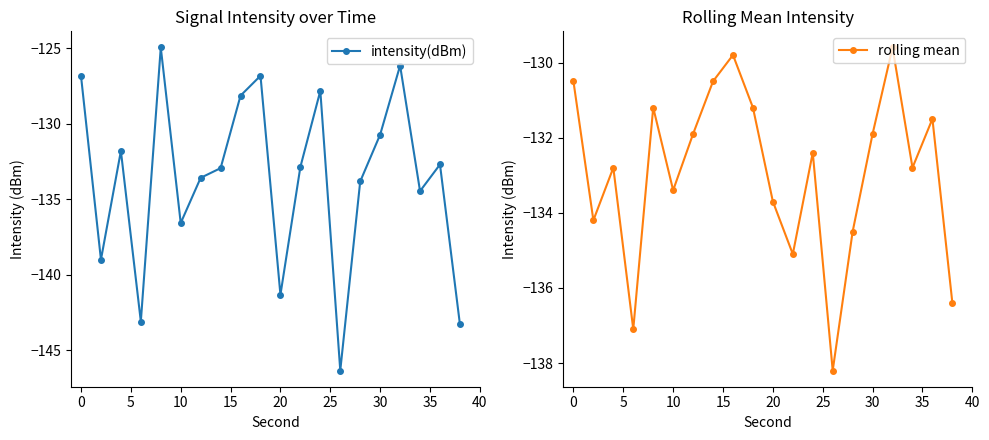

Reading right to left, transcribe all the data shown in this chart.

intensity(dBm): -143.3	-132.7	-134.5	-126.2	-130.7	-133.8	-146.4	-127.8	-132.9	-141.3	-126.8	-128.1	-132.9	-133.6	-136.6	-125.0	-143.1	-131.8	-139.0	-126.8
rolling mean: -136.4	-131.5	-132.8	-129.6	-131.9	-134.5	-138.2	-132.4	-135.1	-133.7	-131.2	-129.8	-130.5	-131.9	-133.4	-131.2	-137.1	-132.8	-134.2	-130.5